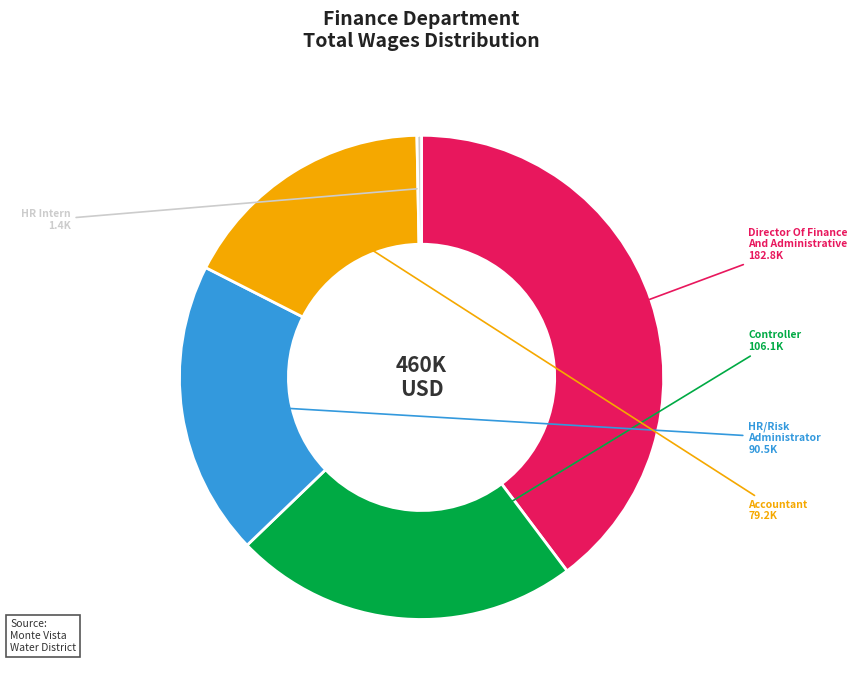

Does any single category account for the majority?

No